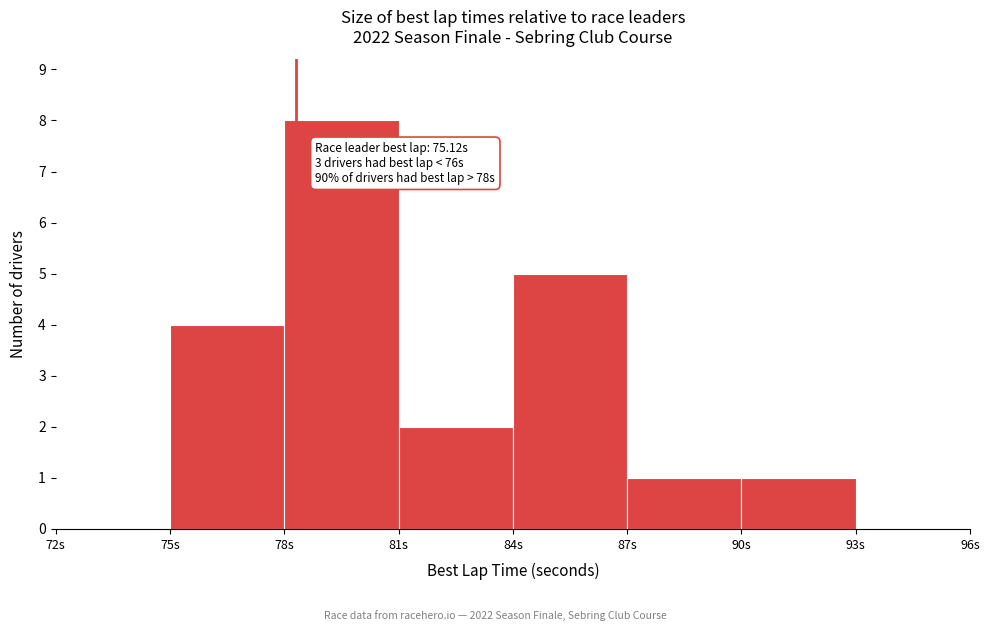

Which range on the x-axis has the tallest bar?

78 to 81